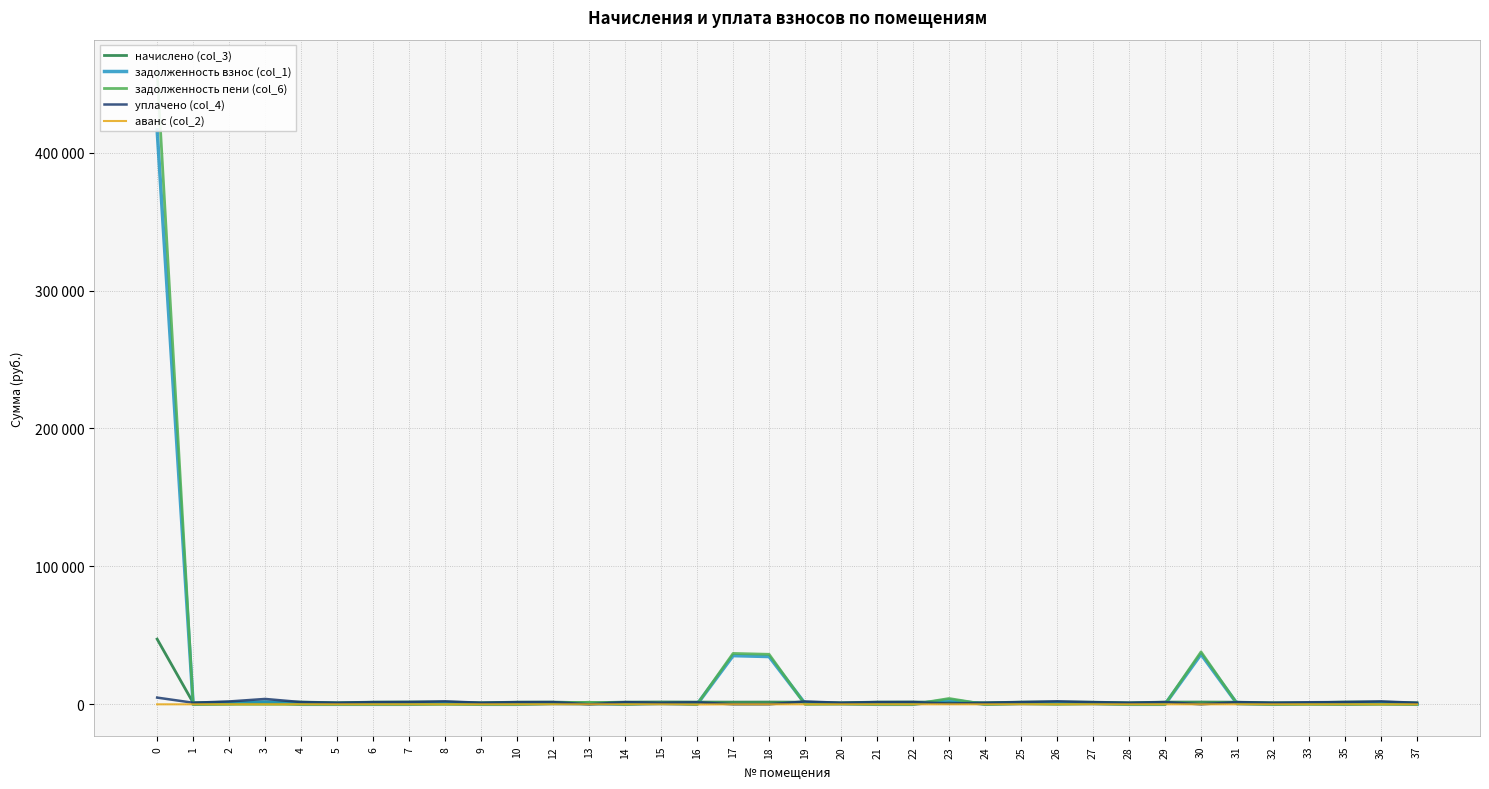

Rank the categories by начислено (col_3) value from highest to lowest.

0, 15, 3, 7, 22, 30, 35, 18, 26, 16, 4, 8, 12, 29, 25, 17, 36, 21, 14, 6, 23, 10, 2, 31, 19, 27, 5, 9, 1, 13, 20, 24, 28, 32, 33, 37